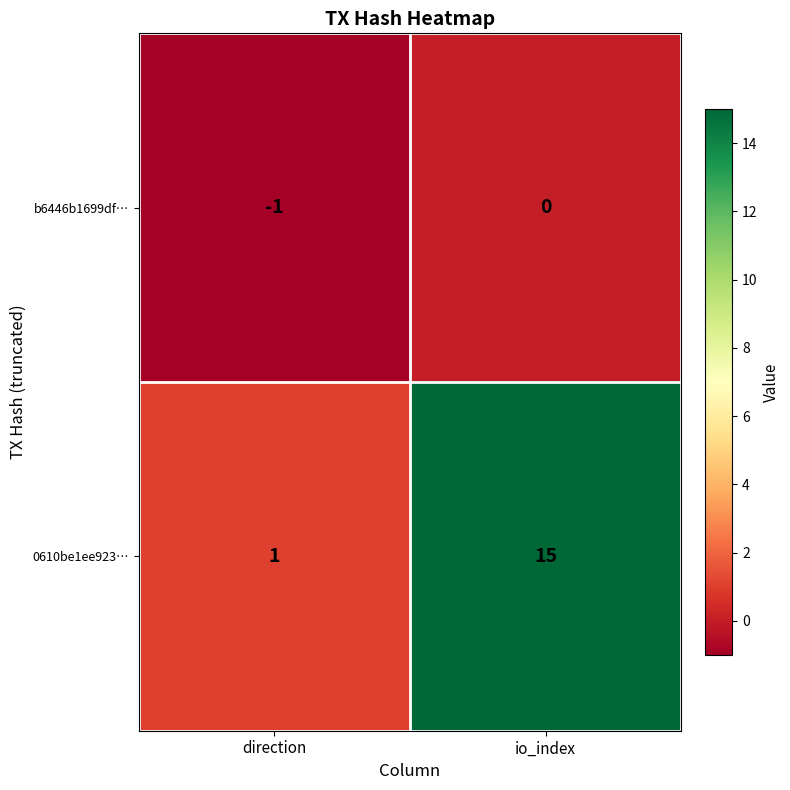

At how many categories does at least one series exceed 14?

1